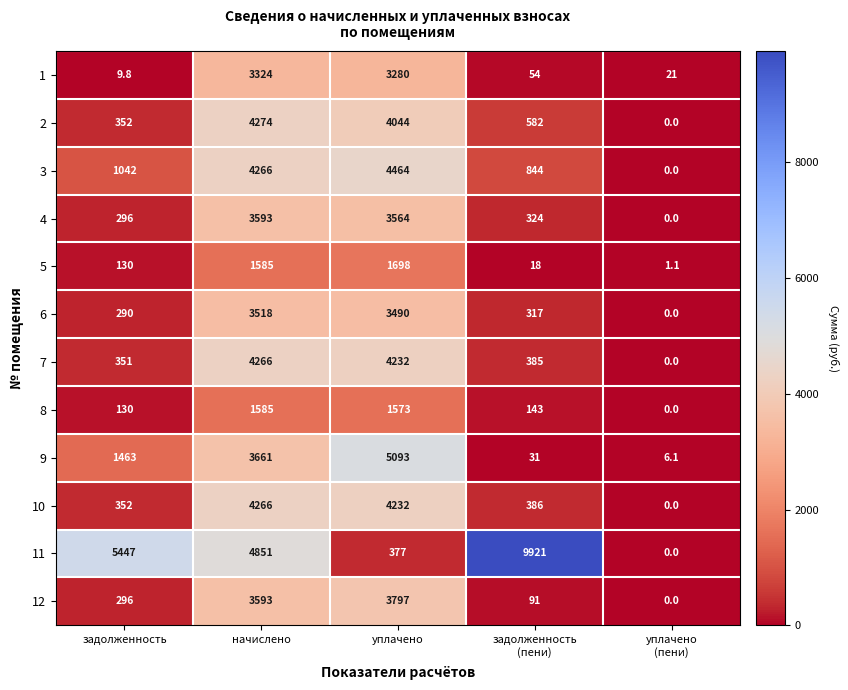

What is the difference between the second highest and second lowest values in the 12 series?

3502.0